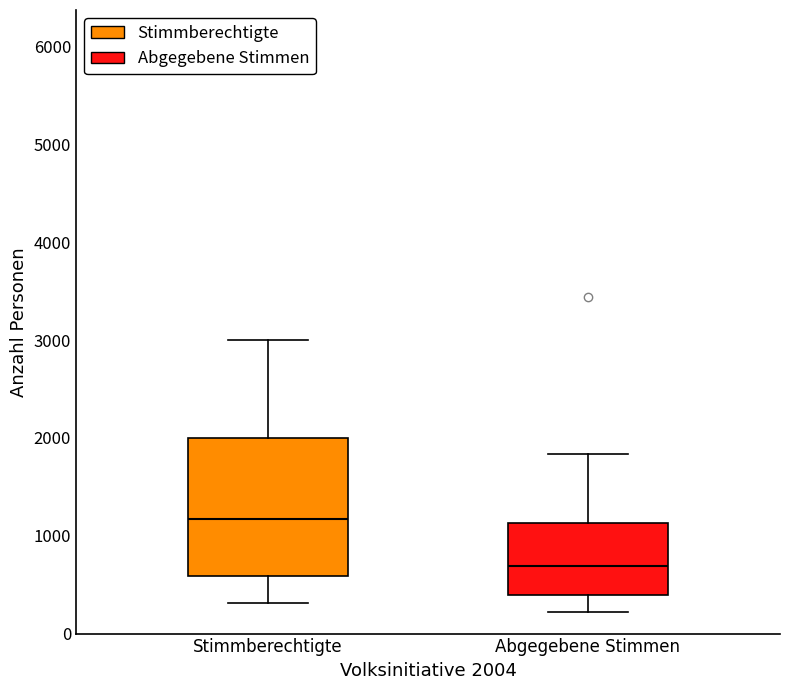

Reading left to right, transcribe this box plot: for each box, give where its median line is, the range the box spans, and where its two whiskers end, as read against the y-axis. The values are not printed on the chart, so give them approximately, as read against the axis.

Stimmberechtigte: median 1200, box 600 to 2000, whiskers 300 to 3000
Abgegebene Stimmen: median 700, box 400 to 1100, whiskers 200 to 1800